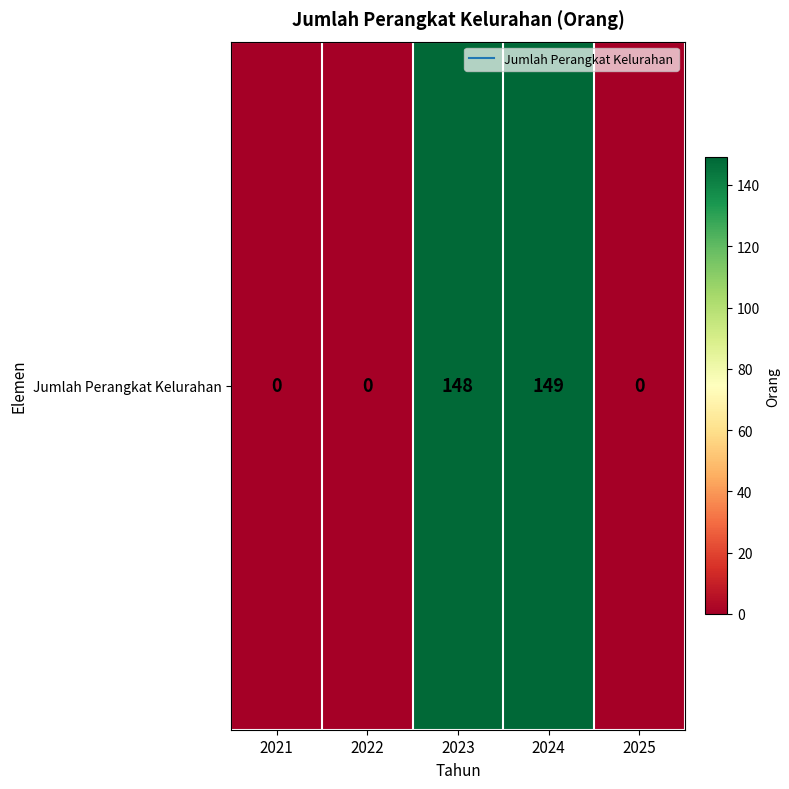

List the labels in order of value, largest first.

2024, 2023, 2021, 2022, 2025